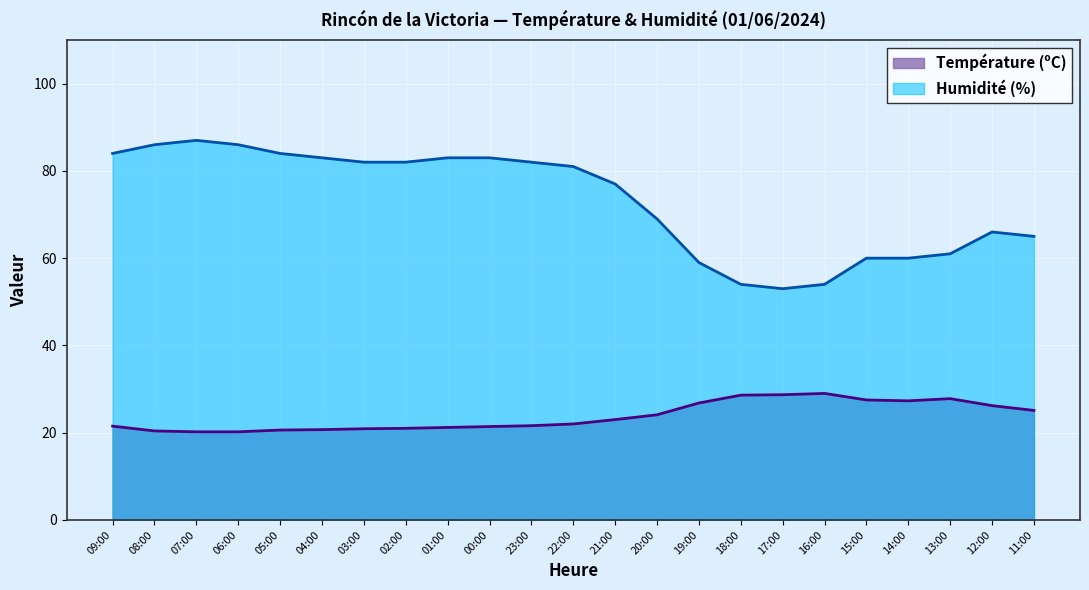

True or false: Température (ºC) and Humidité (%) intersect in this chart.

False